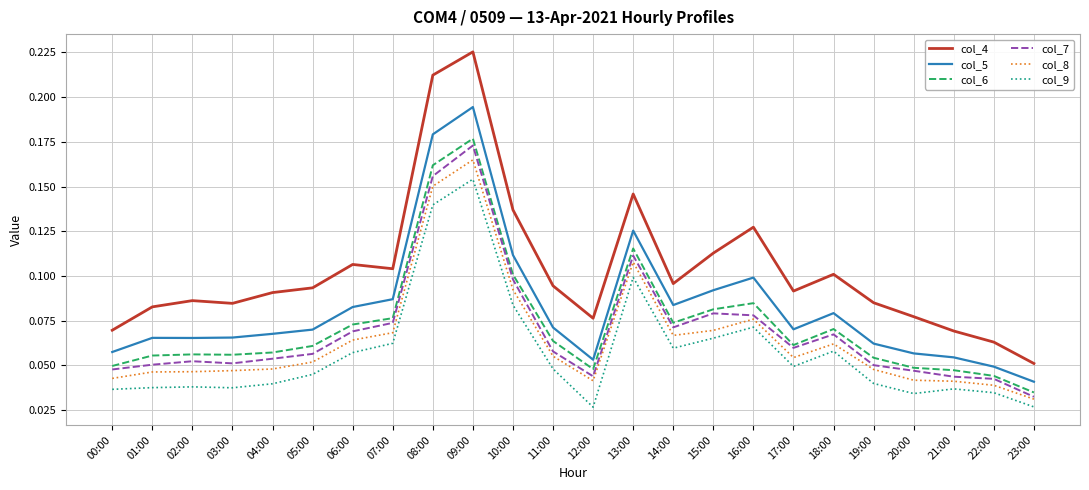

At 14:00, list the series in order from largest to smallest.

col_4, col_5, col_6, col_7, col_8, col_9